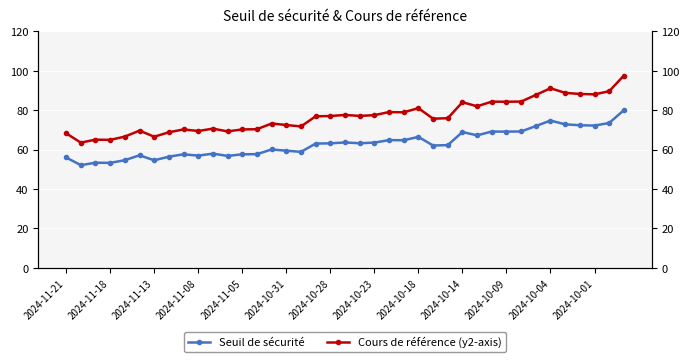

What are all the series names shown in the legend?

Seuil de sécurité, Cours de référence (y2-axis)